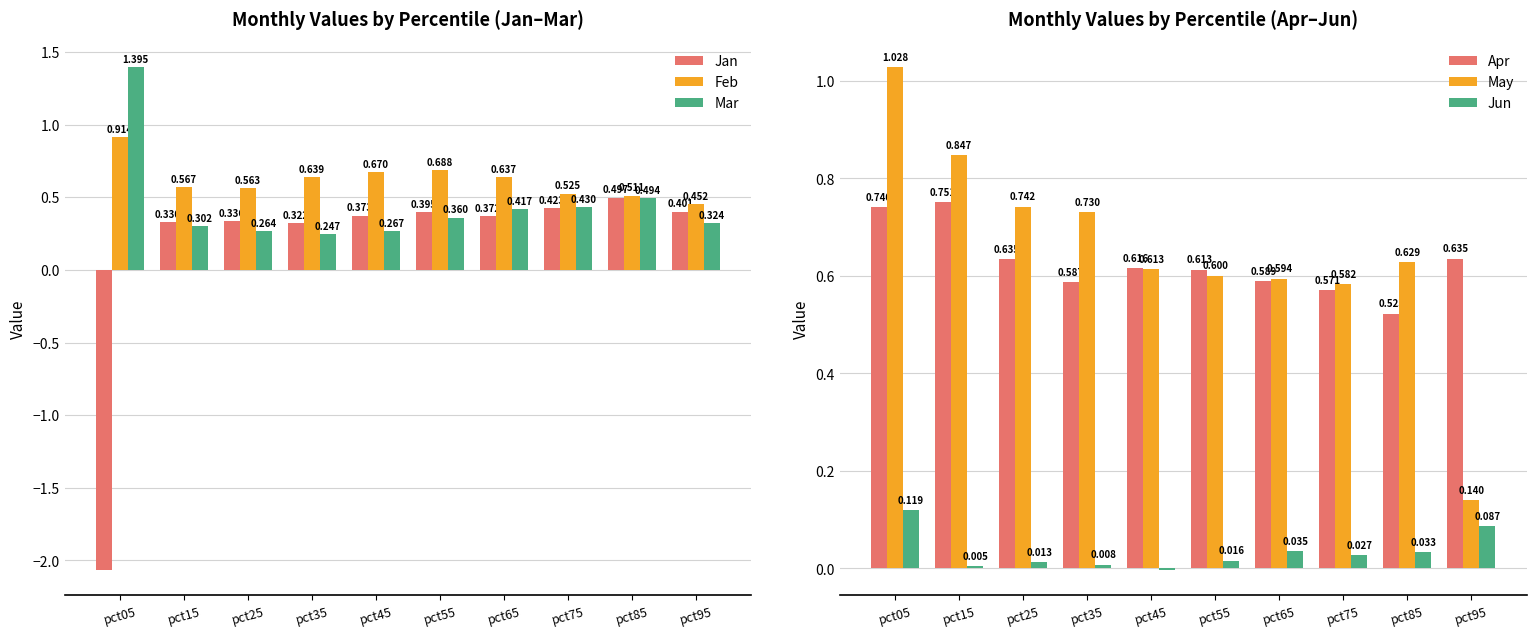

What is the difference between the Apr values at pct05 and pct75?

0.2